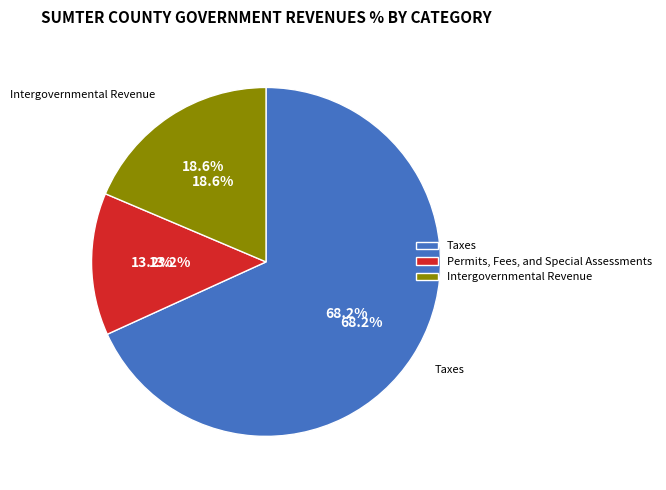

To the nearest percent, what portion does Intergovernmental Revenue represent?

19%